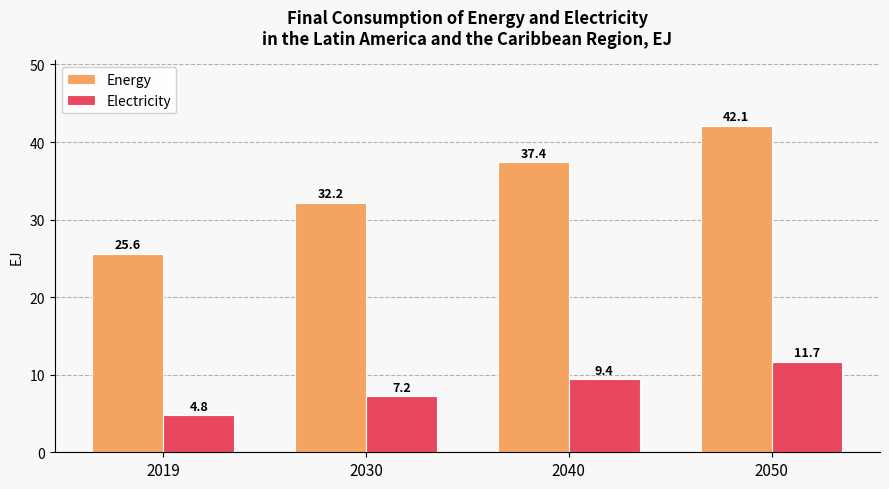

What is the difference between the second highest and minimum values in the Electricity series?

4.6